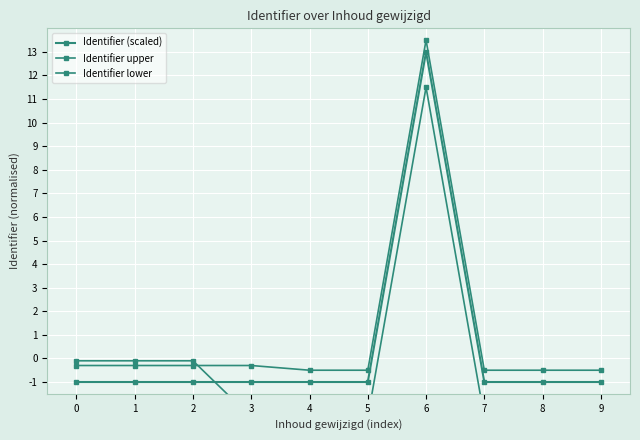

List the labels in order of Identifier upper value, smallest first.

4, 5, 7, 8, 9, 0, 1, 2, 3, 6